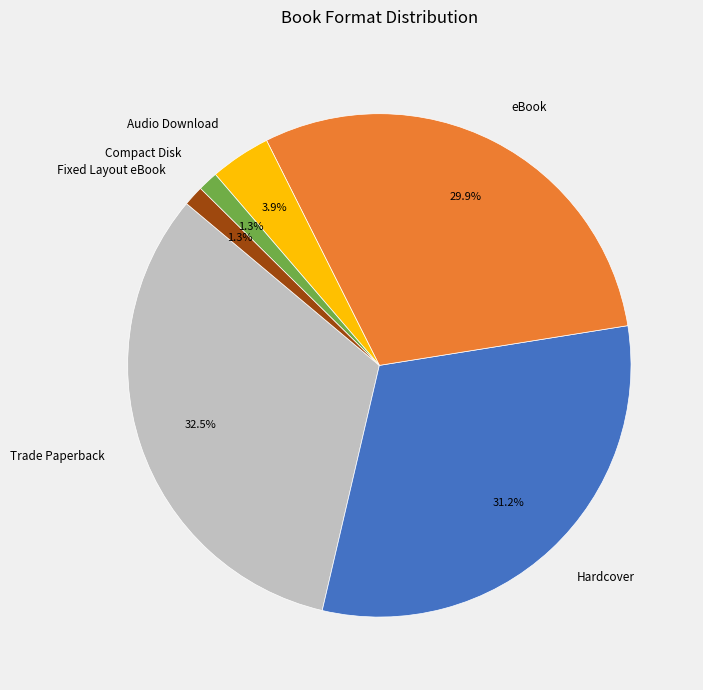

True or false: Compact Disk accounts for 15% of the total.

False